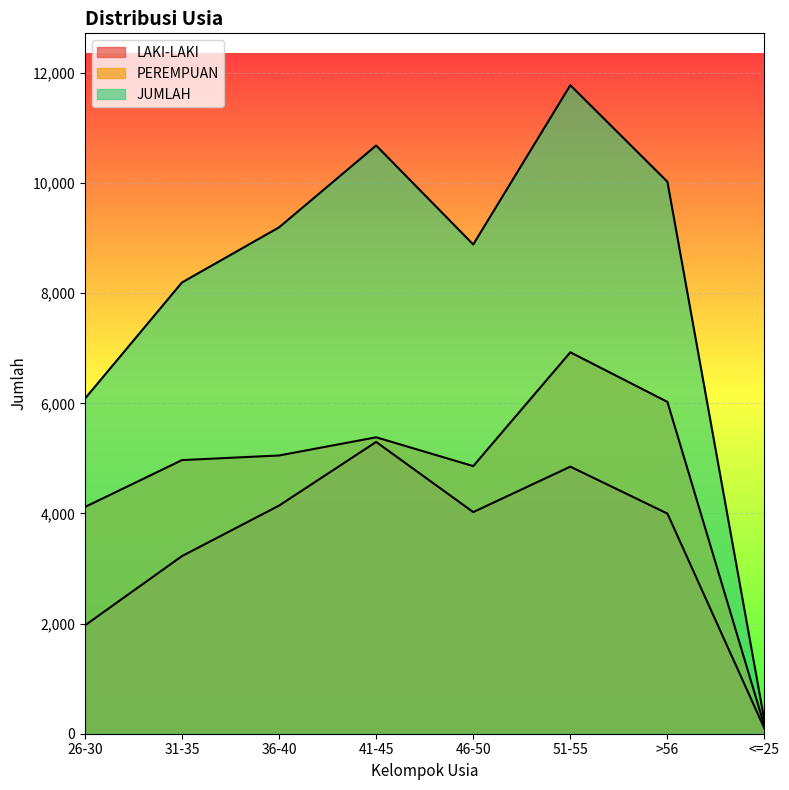

Is it true that PEREMPUAN equals 6927 at 51-55?

True